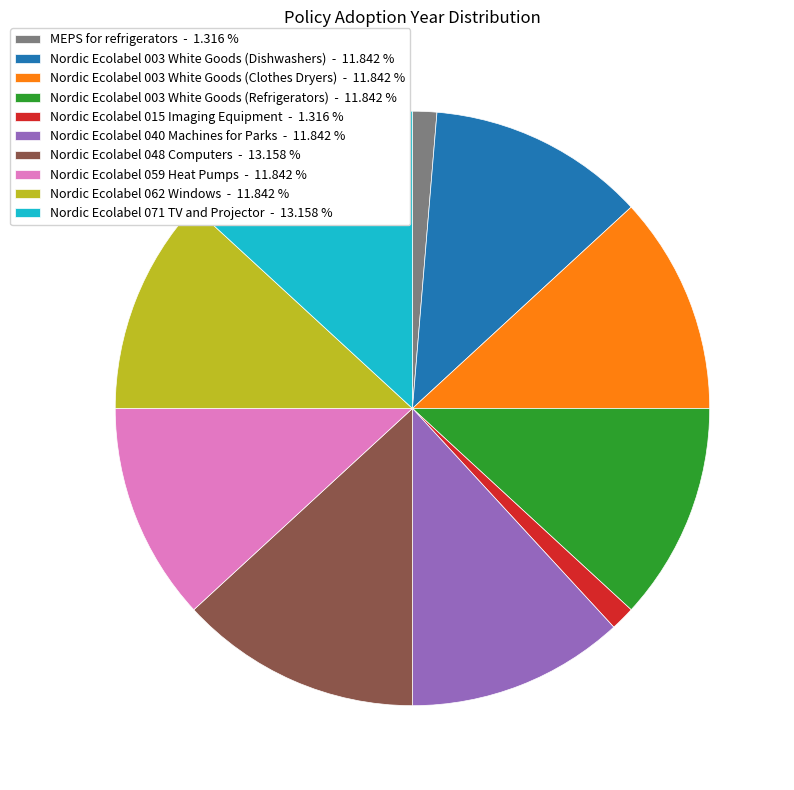

Count the number of slices in the pie.

10